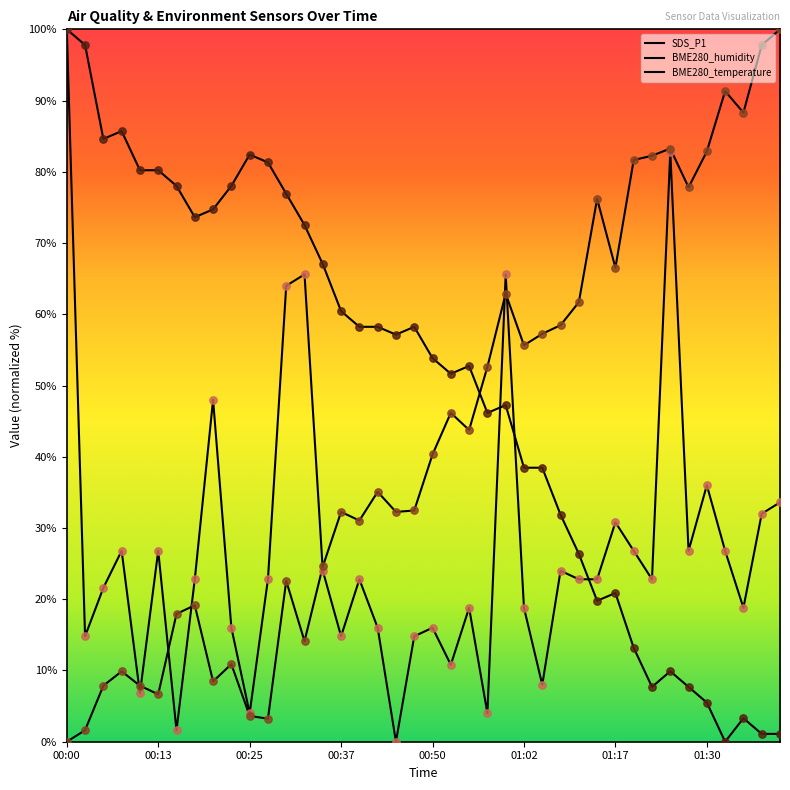

At which category is the sum across all series the highest?

00:00